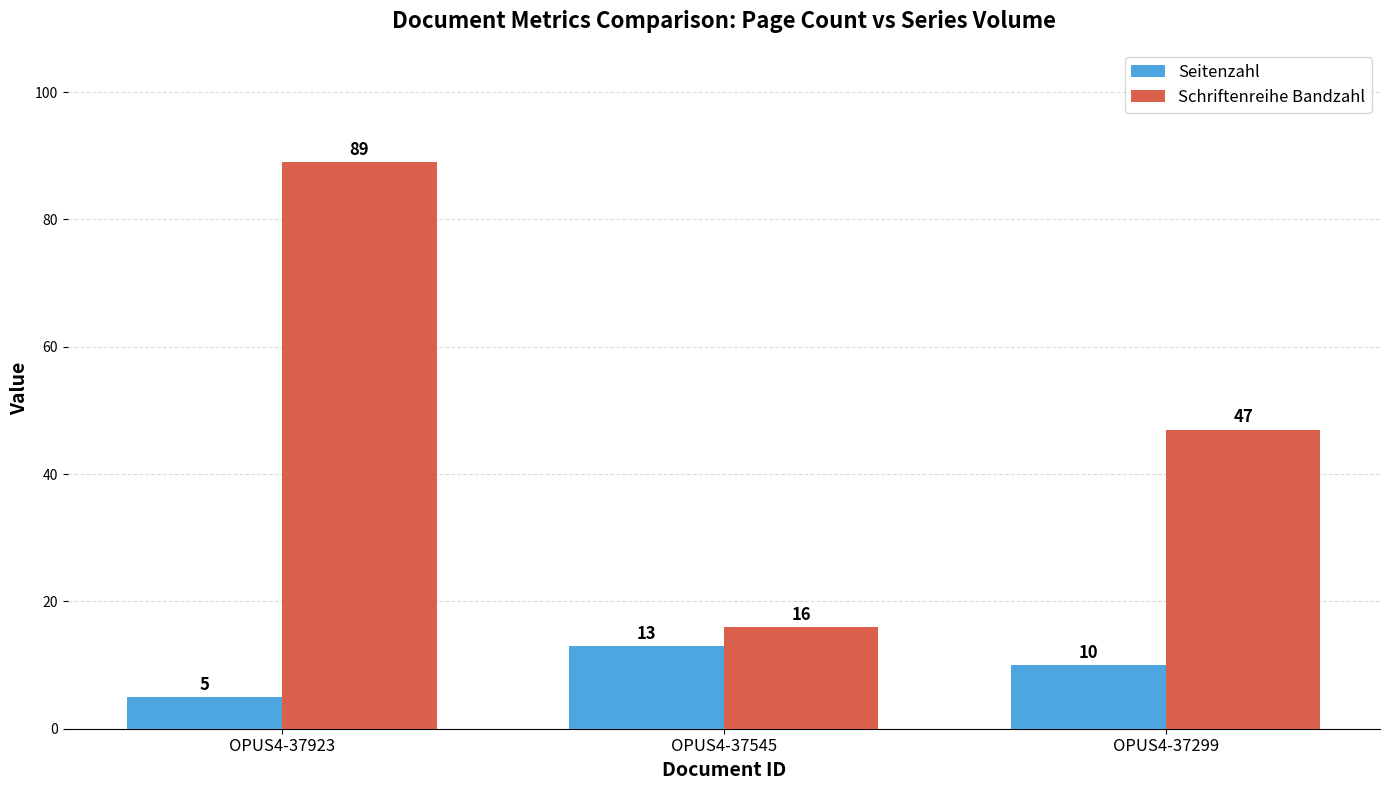

Where does the Schriftenreihe Bandzahl series first go above 47?

OPUS4-37923